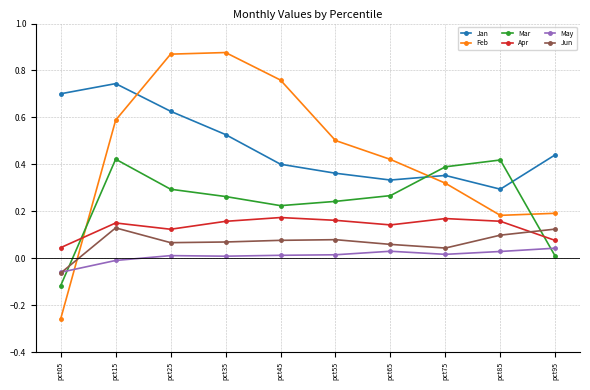

Where is the first local minimum for Mar?

pct45